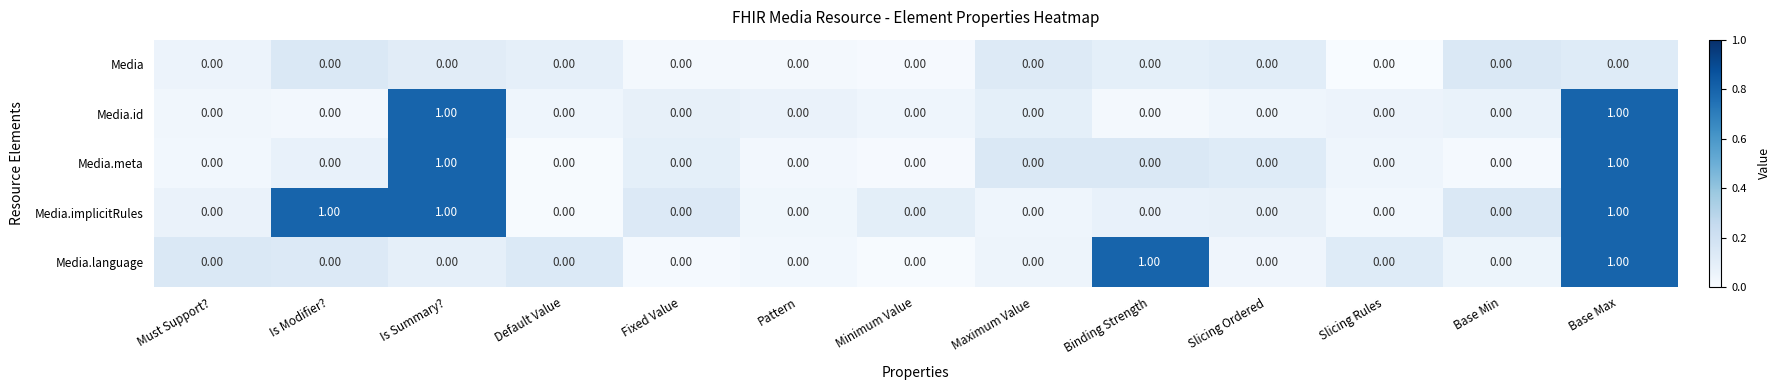

Which series has the largest total across all categories?

Media.implicitRules